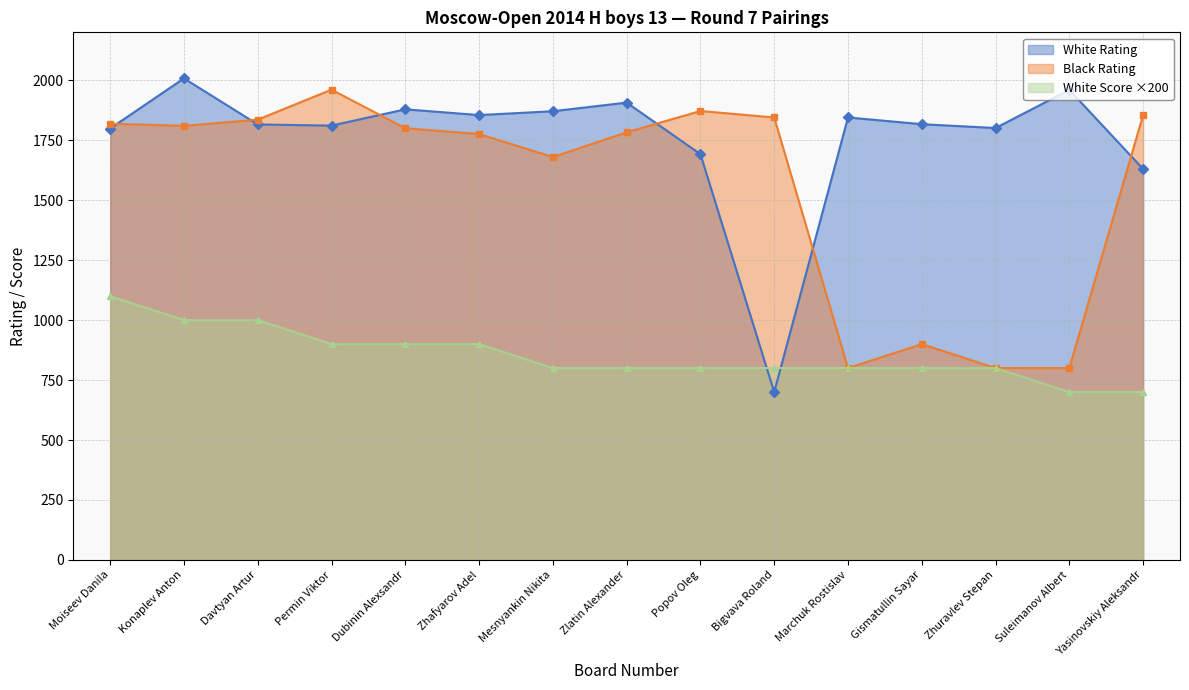

The White Rating series shows 1692 at Popov Oleg. True or false?

True